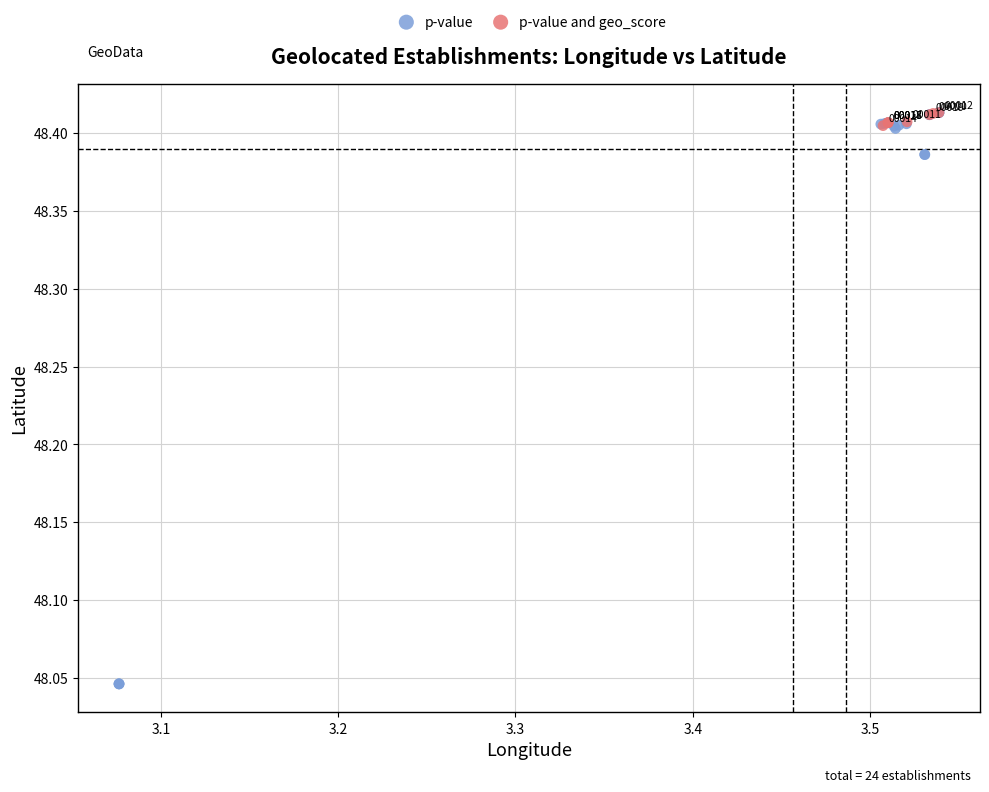

Which series has the largest Y range (max minus min)?

p-value